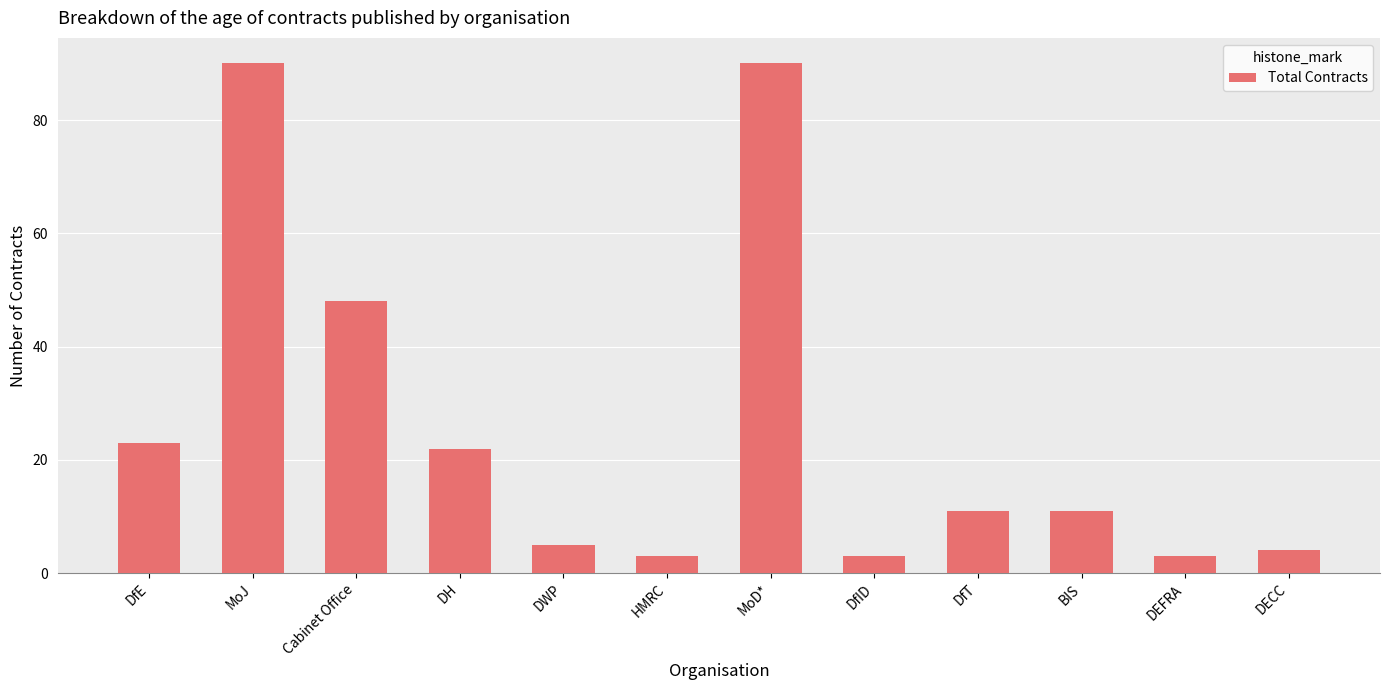

What position from the left is MoJ?

2